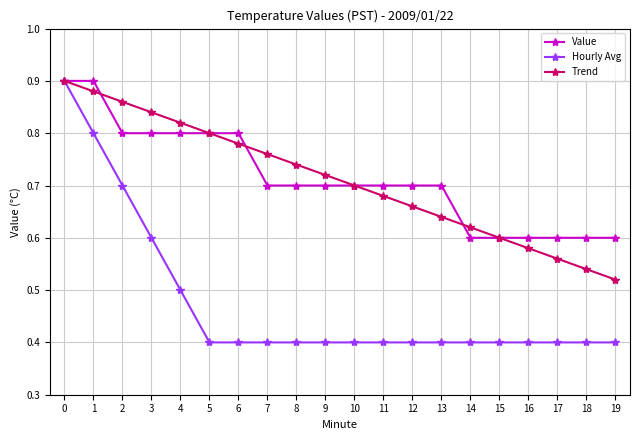

Rank the series at 2 from lowest to highest value.

Hourly Avg, Value, Trend